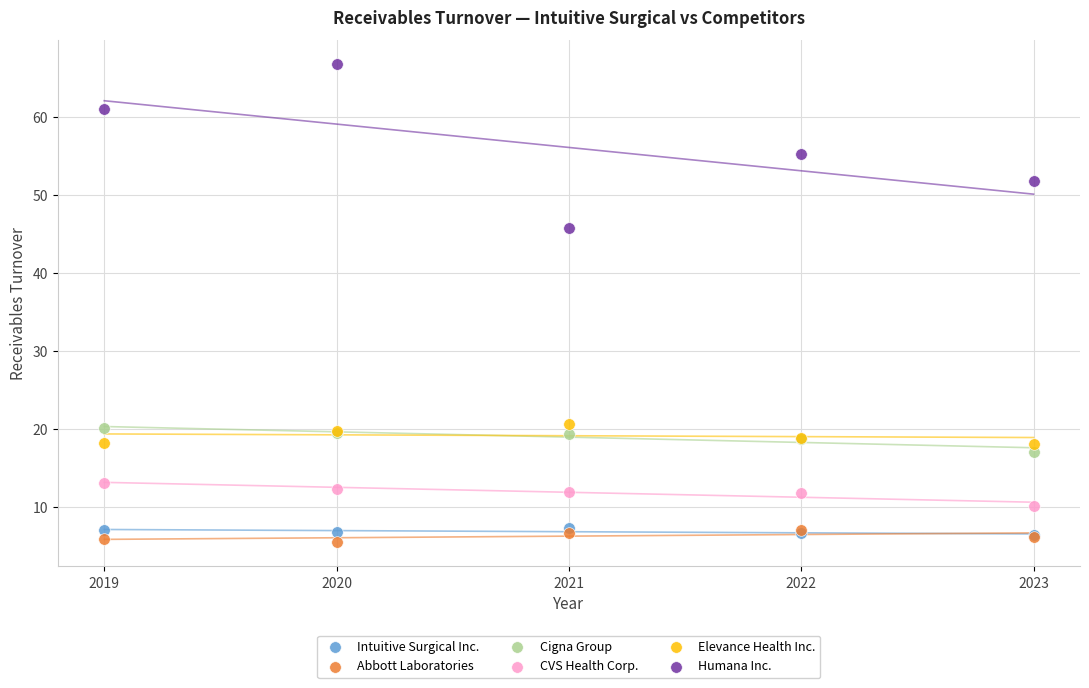

Across all series, what Y value is closest to 36?

45.7